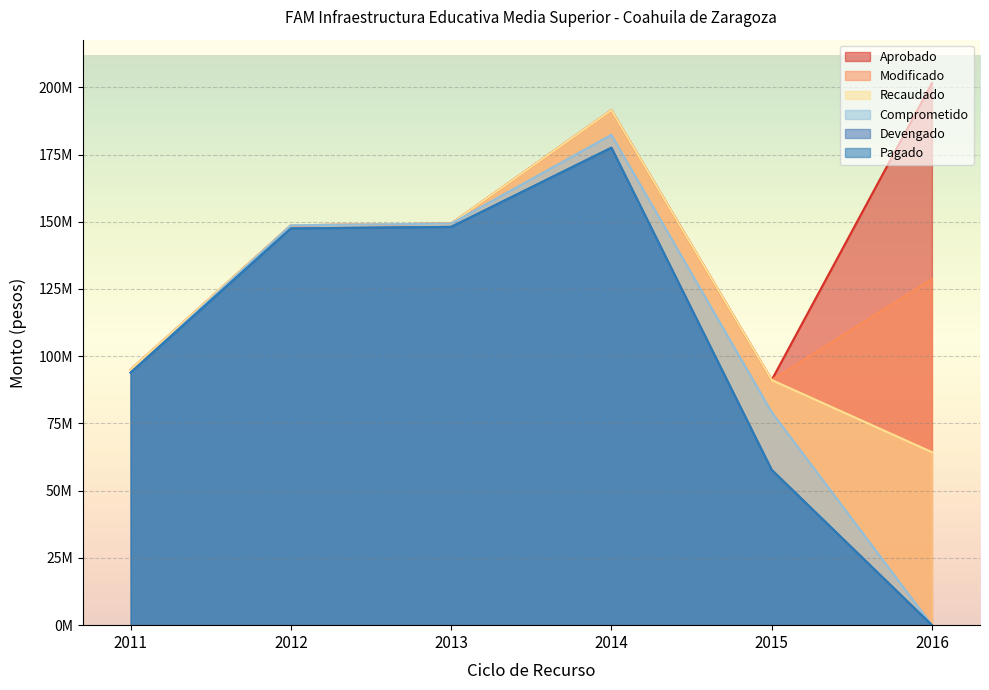

Reading left to right, extract all data points from this chart.

Aprobado: 94986813	148673309	149313428	191463216	91153483	201572537
Modificado: 94986813	148673309	149313428	191463216	91153483	128673173
Recaudado: 94986813	148673309	149313428	191463216	91153483	64336586
Comprometido: 93893088	148673309	149313428	182328755	79197320	0
Devengado: 93893088	147515007	148085565	177522908	57752346	0
Pagado: 93893088	147515007	148085565	177522908	57752346	0